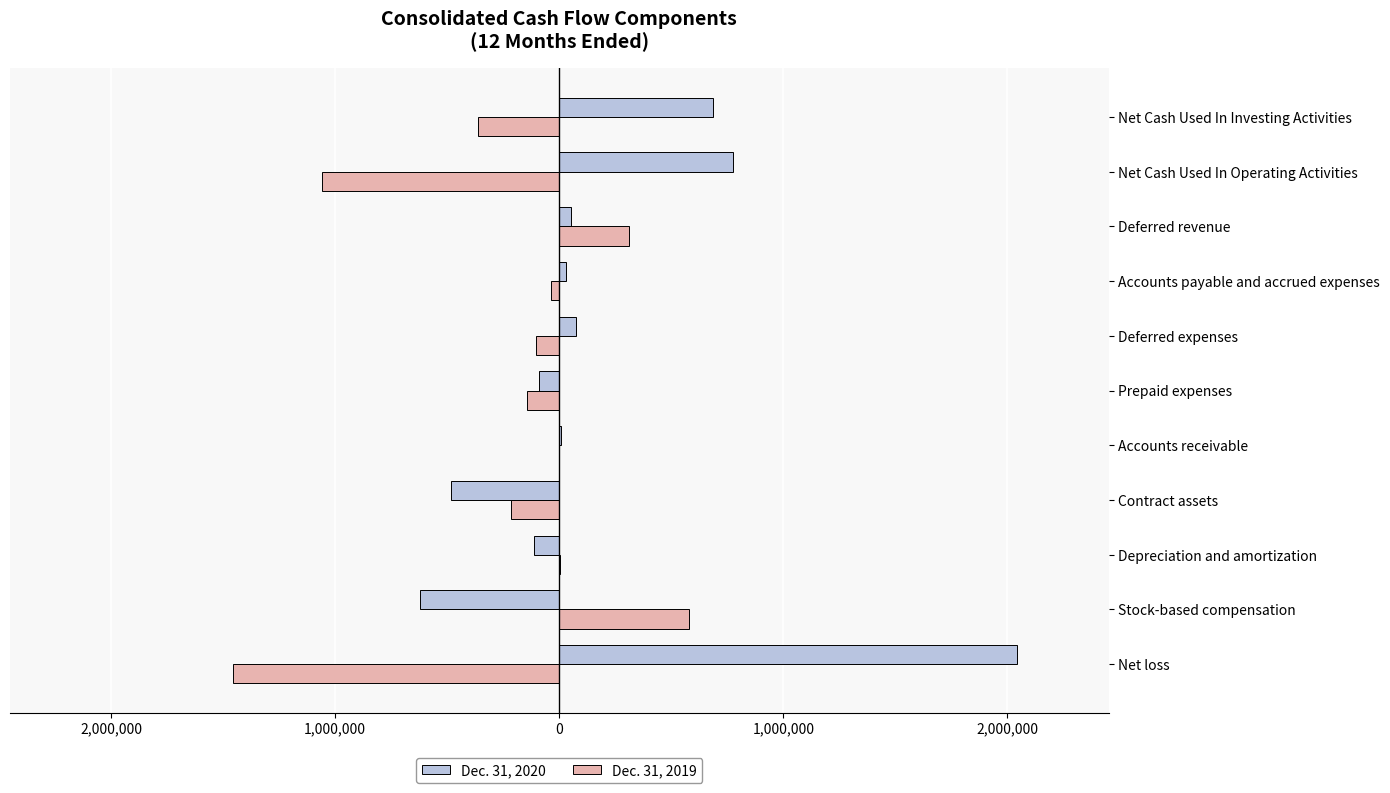

What are all the series names shown in the legend?

Dec. 31, 2020, Dec. 31, 2019